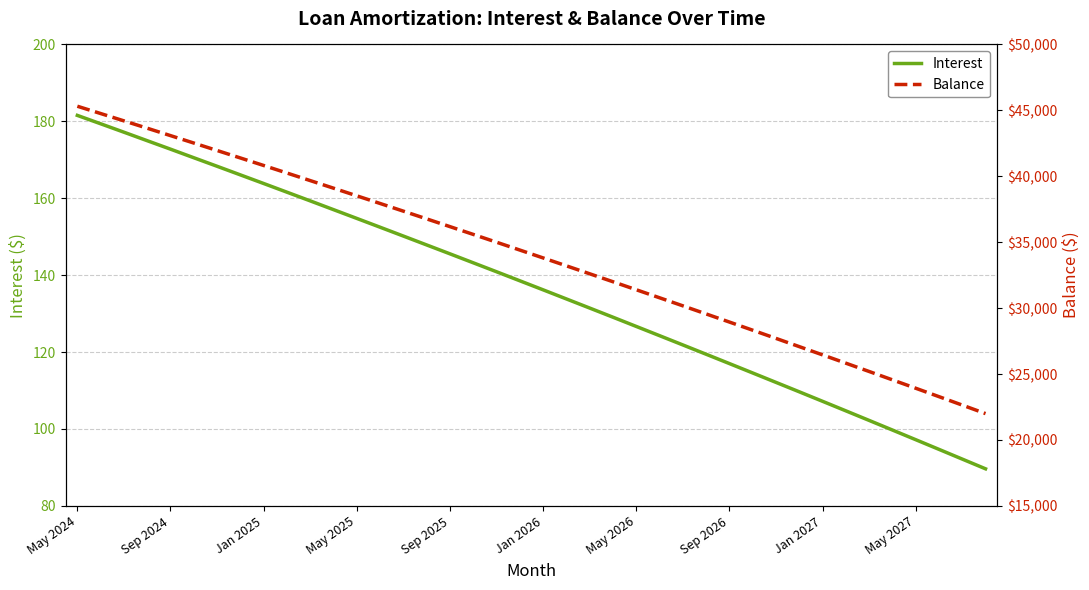

What is the maximum value for Interest?

181.6